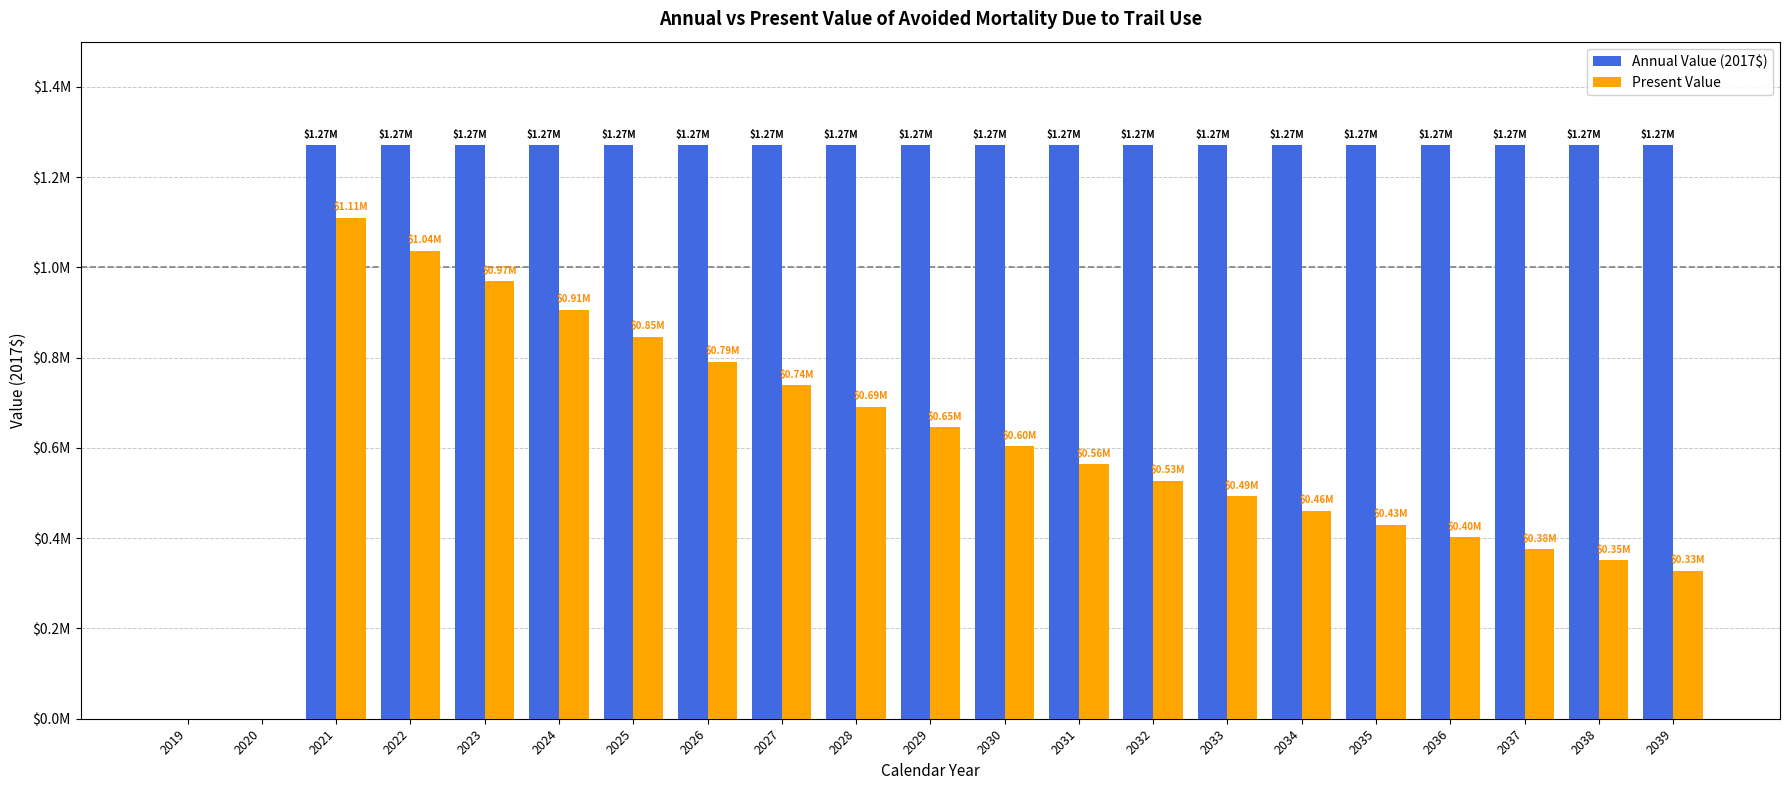

Are the bars grouped side by side (vs. stacked)?

Yes